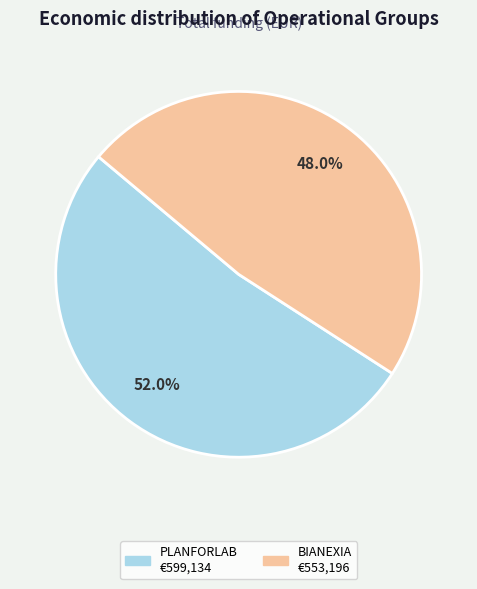

How much of the chart is everything except PLANFORLAB?

48.0%